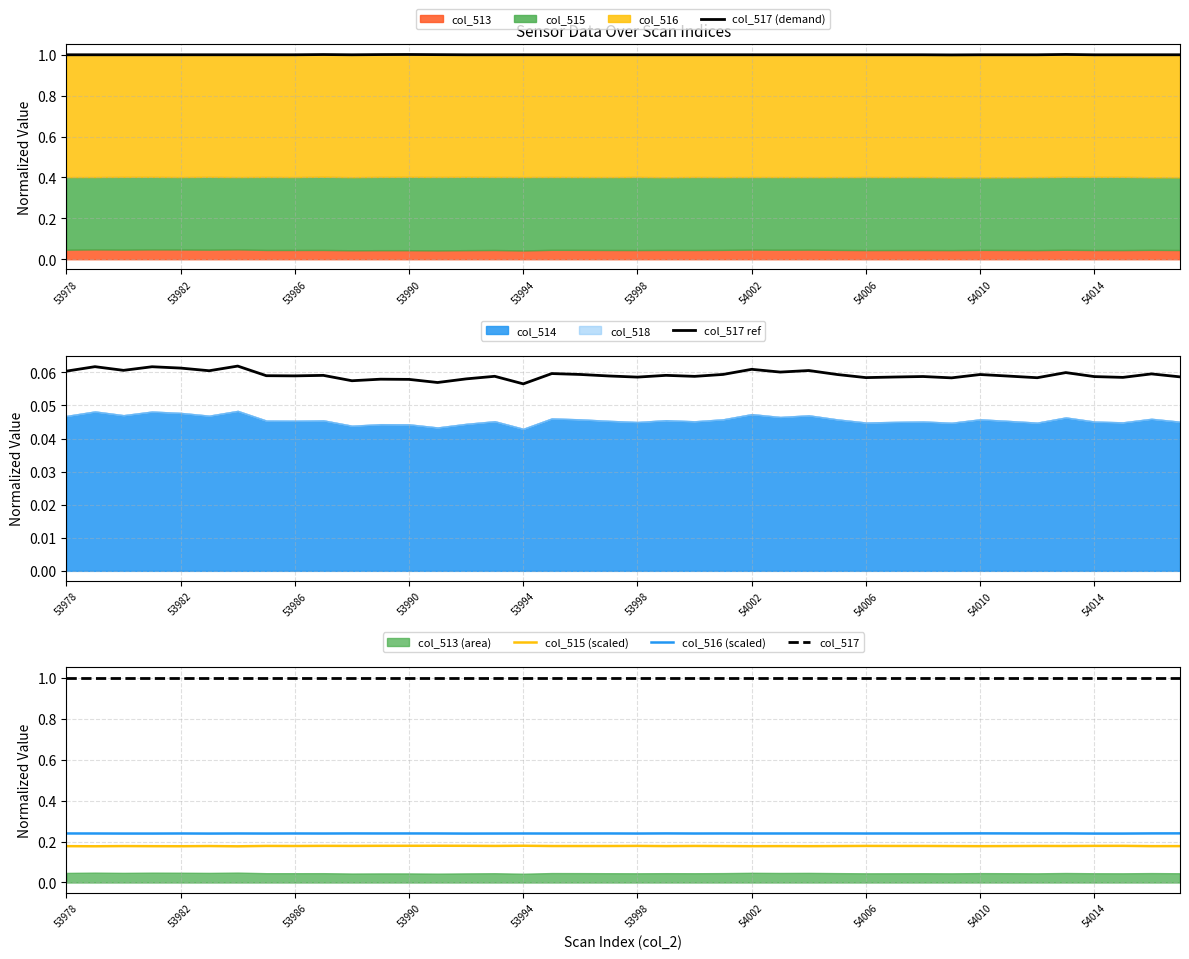

How many categories are shown in the chart?

40